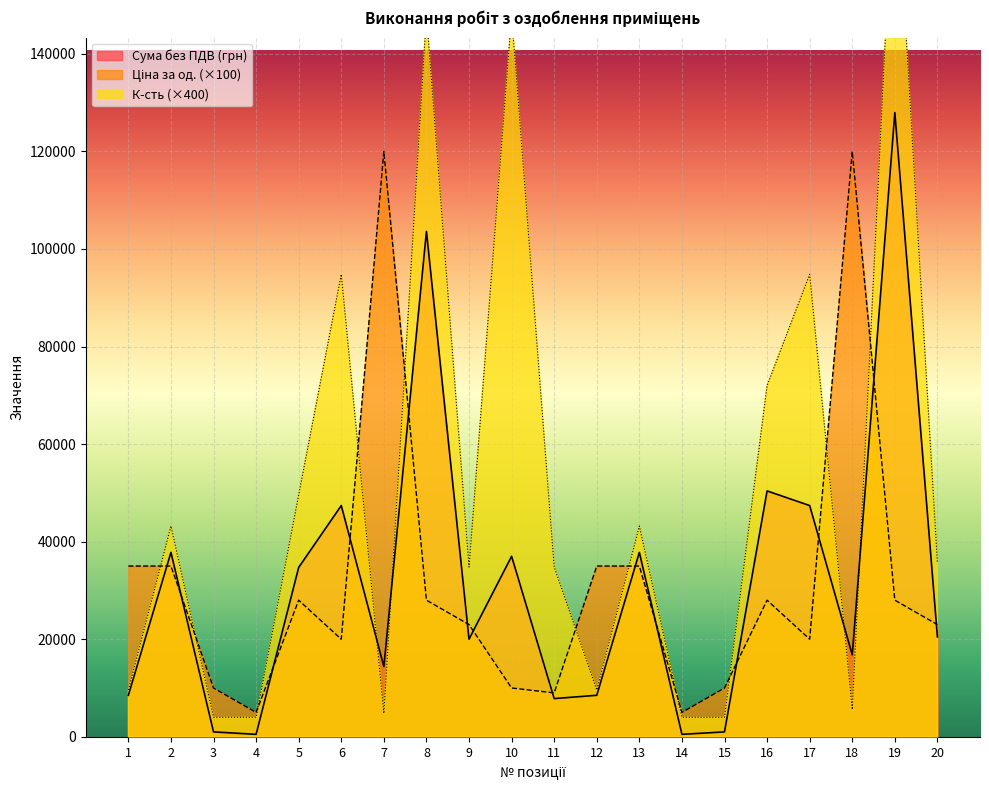

How many interior local valleys does the К-сть series have?

4